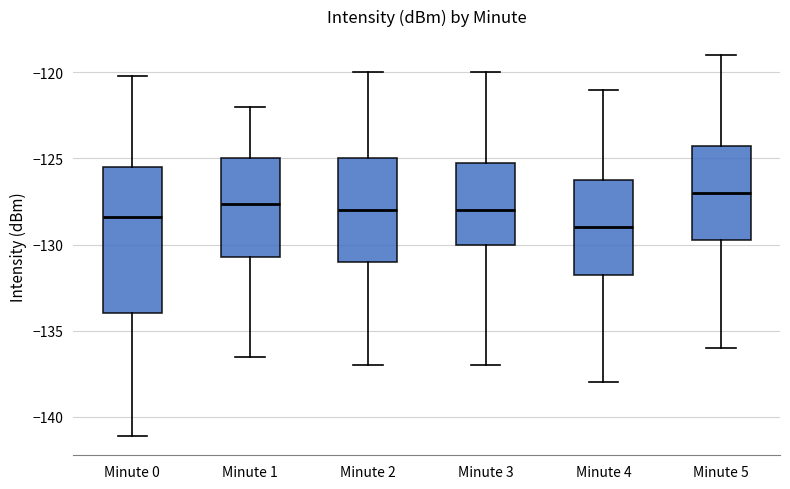

Which box's median line is the highest?

Minute 5